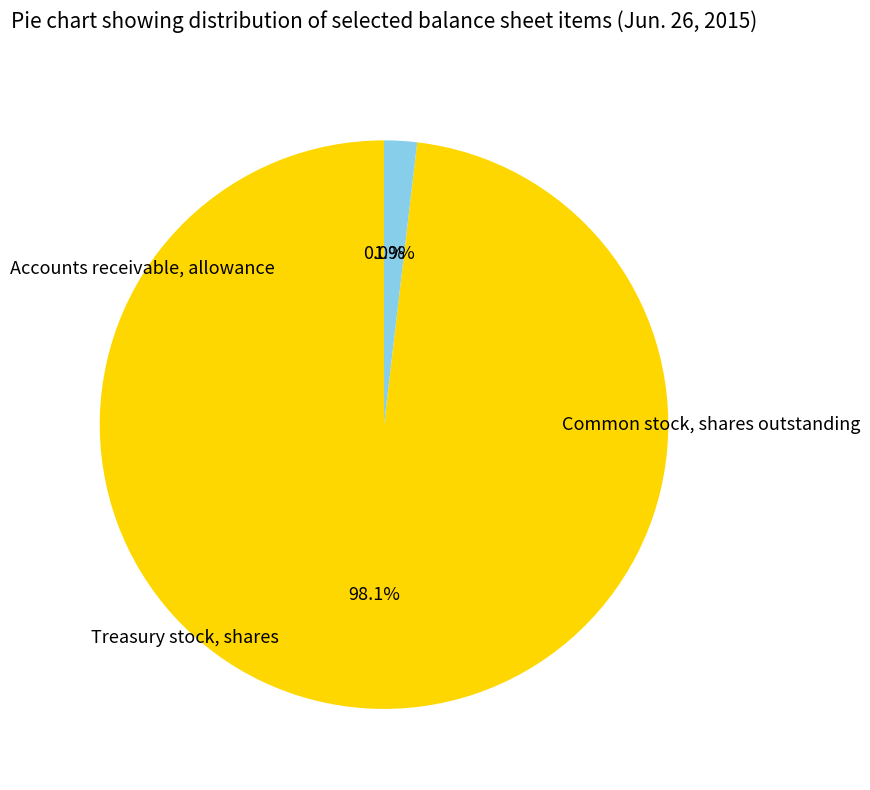

Is there a majority slice in this chart?

Yes